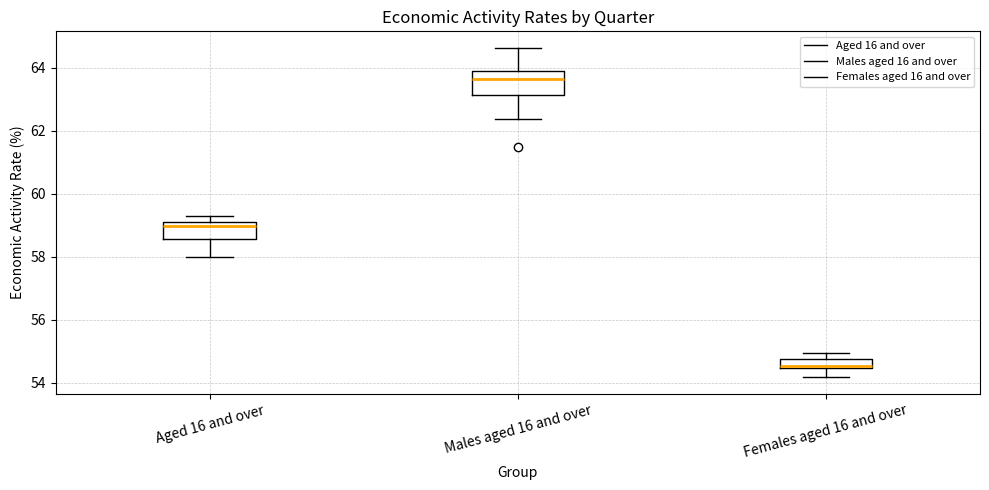

Where is the upper edge of the box for Aged 16 and over on the y-axis? The values are not printed on the chart, so give them approximately, as read against the axis.

59.0